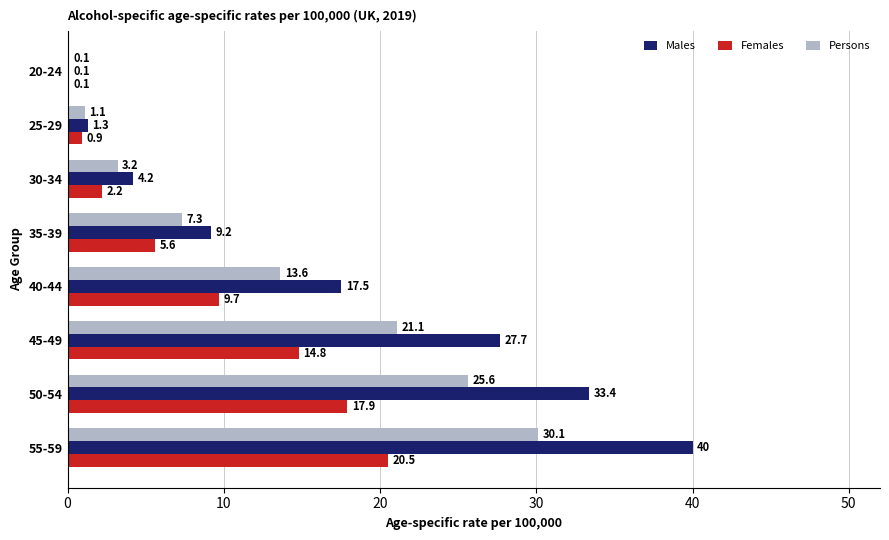

What is the sum of all Males values?

133.4